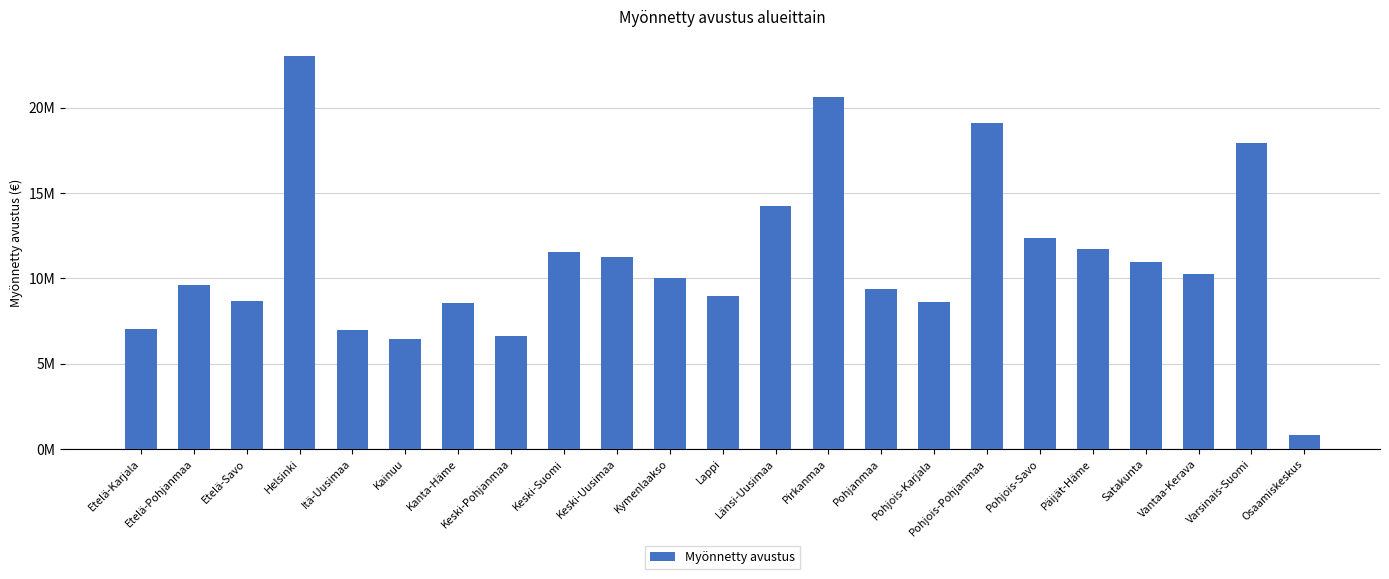

Are the bars horizontal?

No